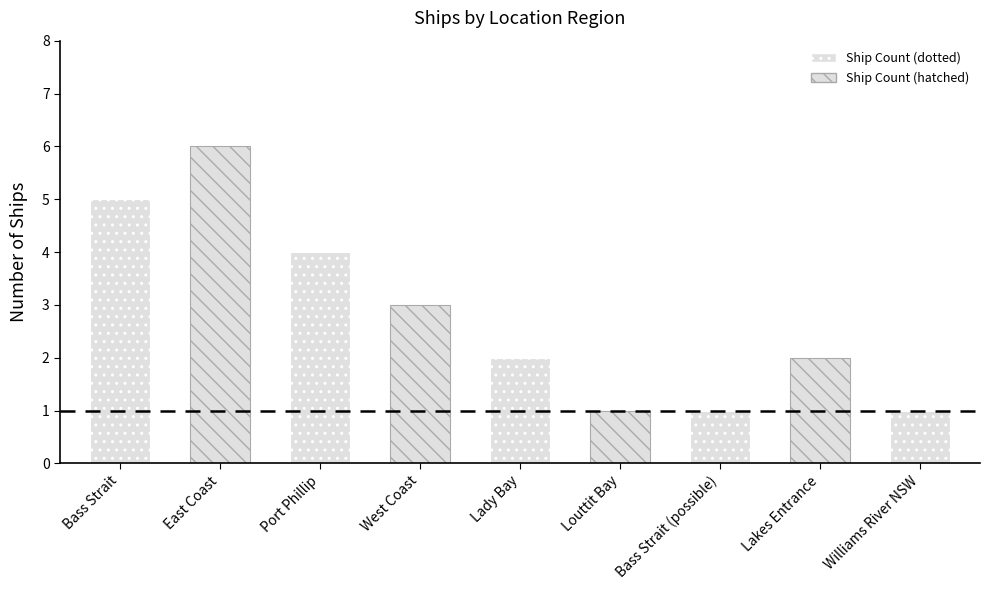

Reading left to right, list all the values displayed in this chart.

Bass Strait=5	East Coast=6	Port Phillip=4	West Coast=3	Lady Bay=2	Louttit Bay=1	Bass Strait (possible)=1	Lakes Entrance=2	Williams River NSW=1